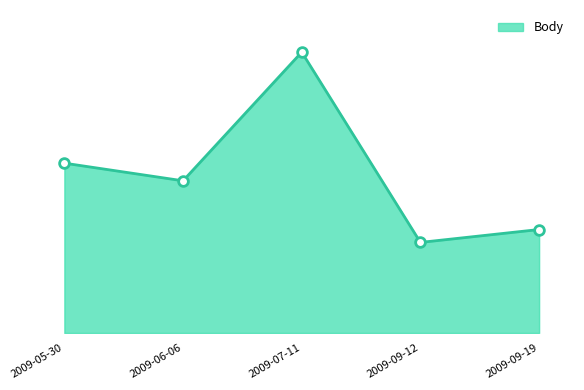

Rank the categories by value from lowest to highest.

2009-09-12, 2009-09-19, 2009-06-06, 2009-05-30, 2009-07-11